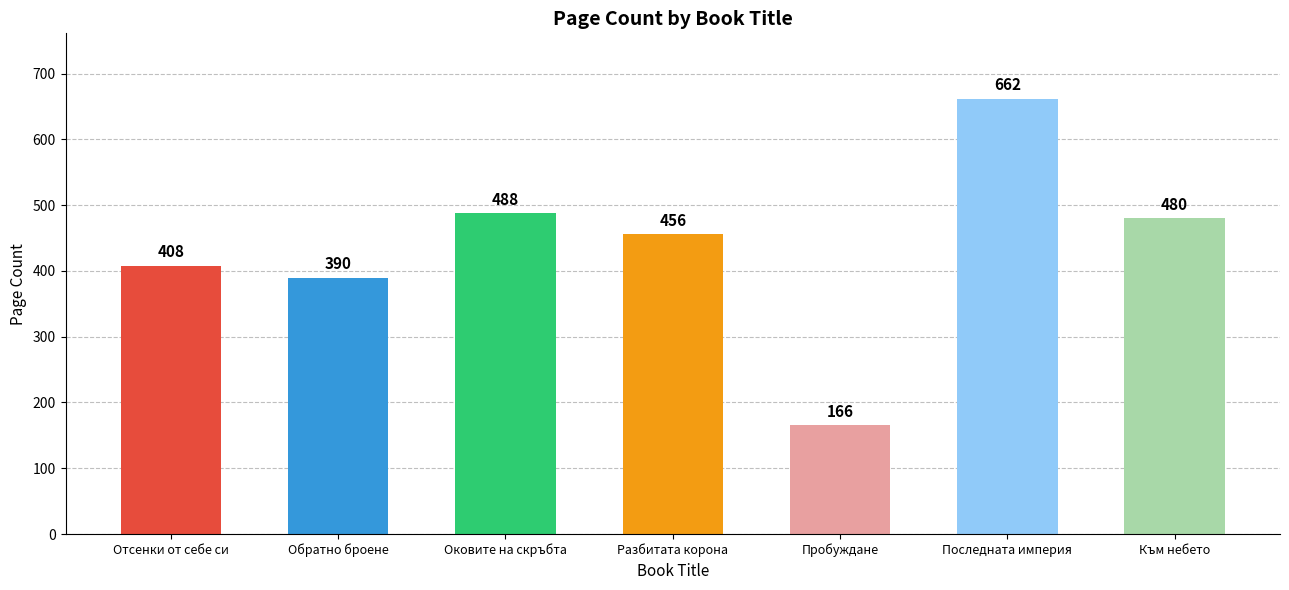

What is the change in value from Отсенки от себе си to Пробуждане?

-242